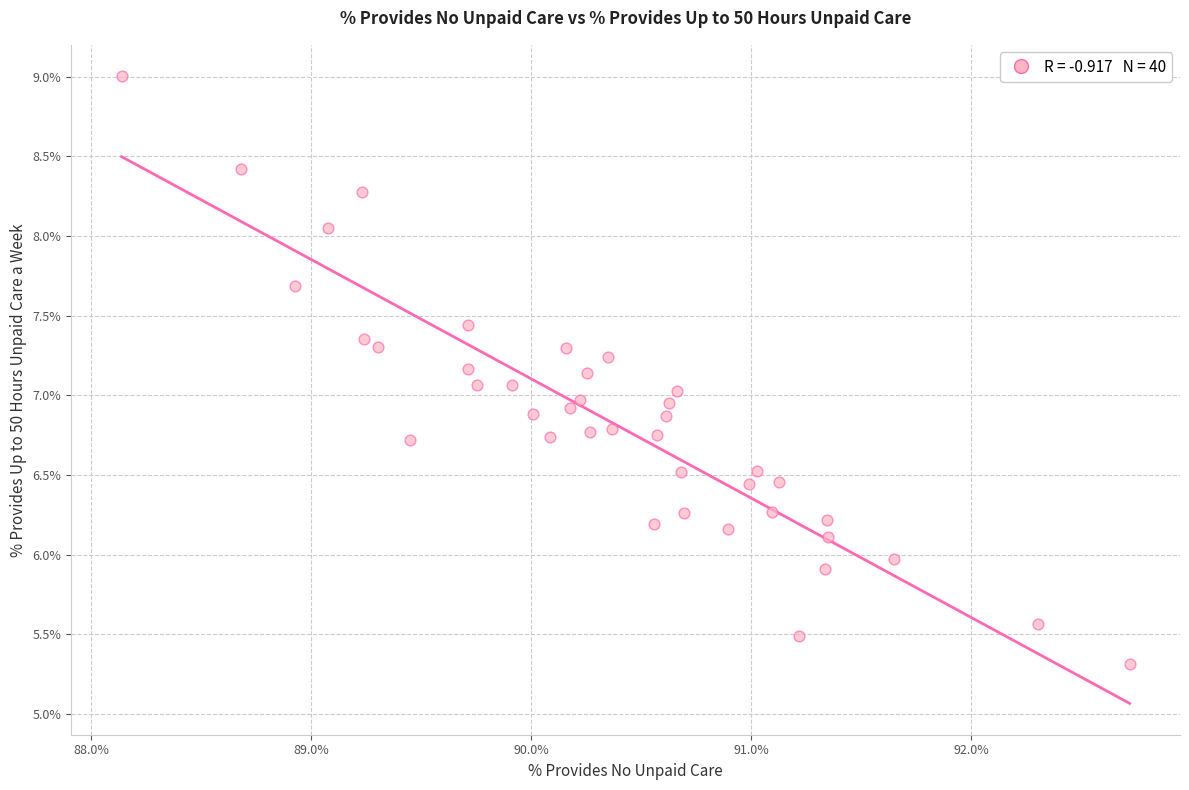

What is the range of Y values (max minus min)?

3.7